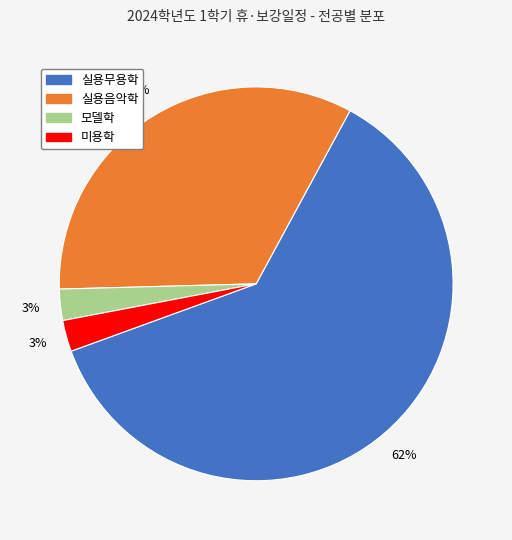

To the nearest percent, what is the average slice percentage?

25%